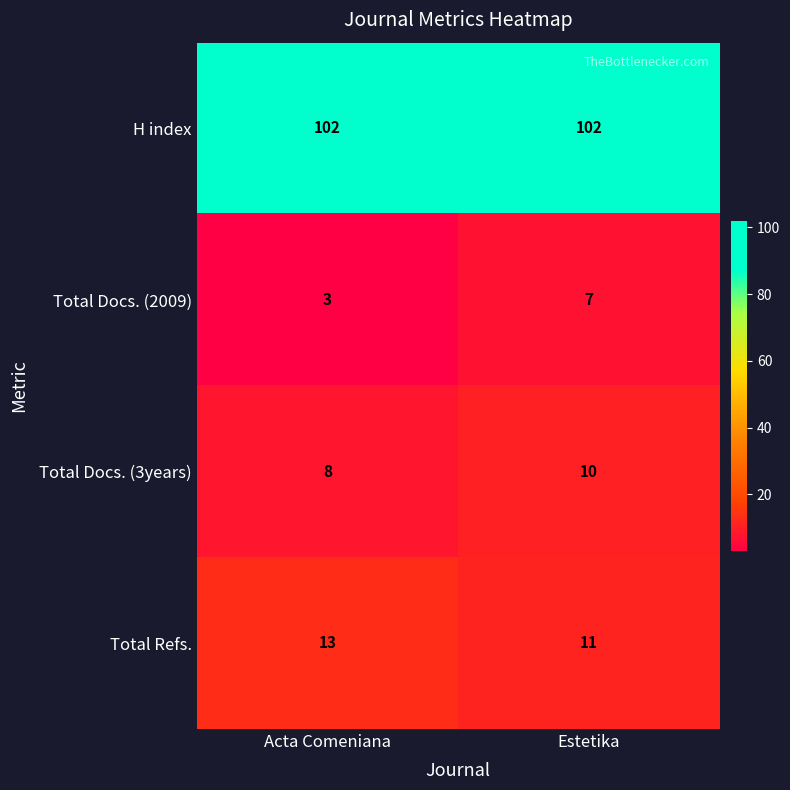

At how many categories does at least one series exceed 28?

2